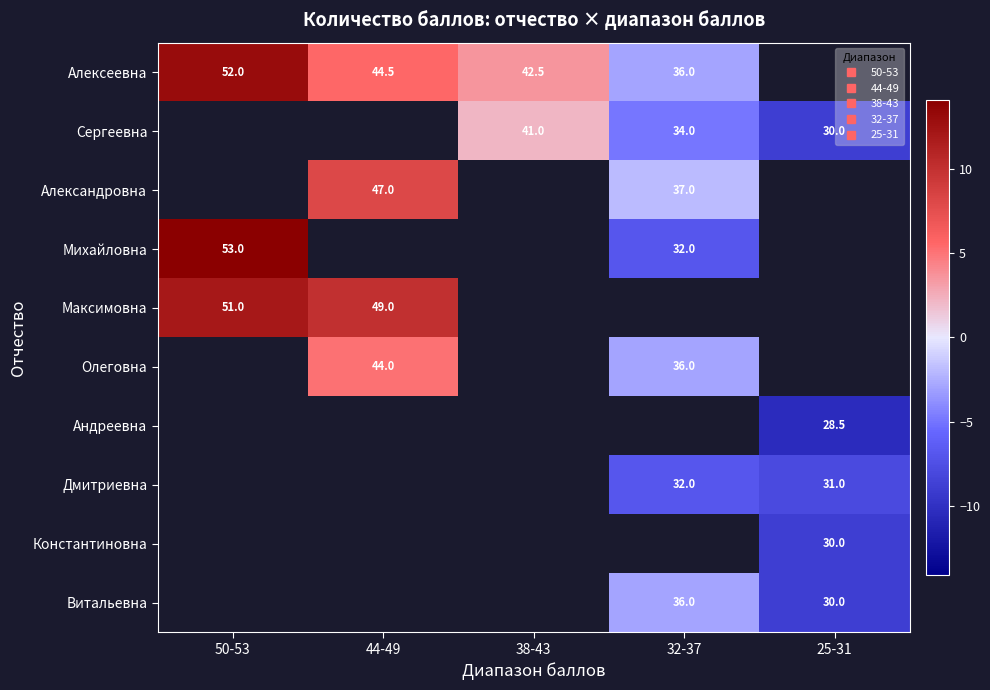

Between 38-43 and 25-31, which is larger?

25-31